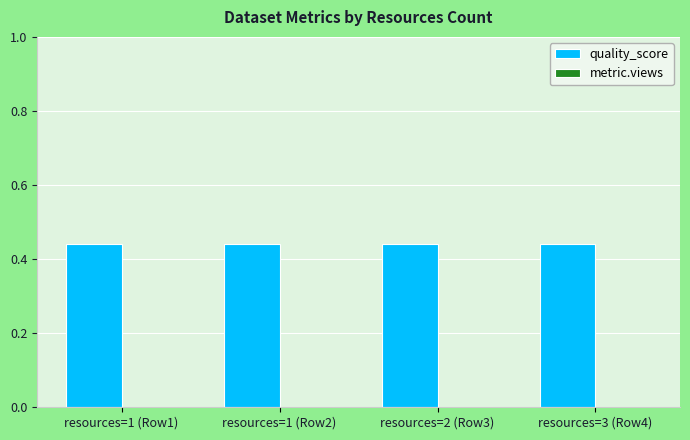

Rank the series by their maximum value, from highest to lowest.

quality_score, metric.views